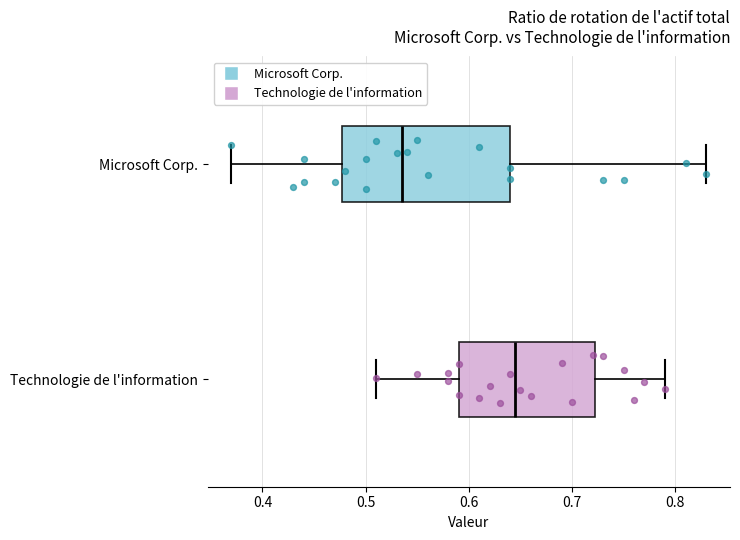

Where does the left whisker of the box for Technologie de l'information end on the x-axis? The values are not printed on the chart, so give them approximately, as read against the axis.

0.51